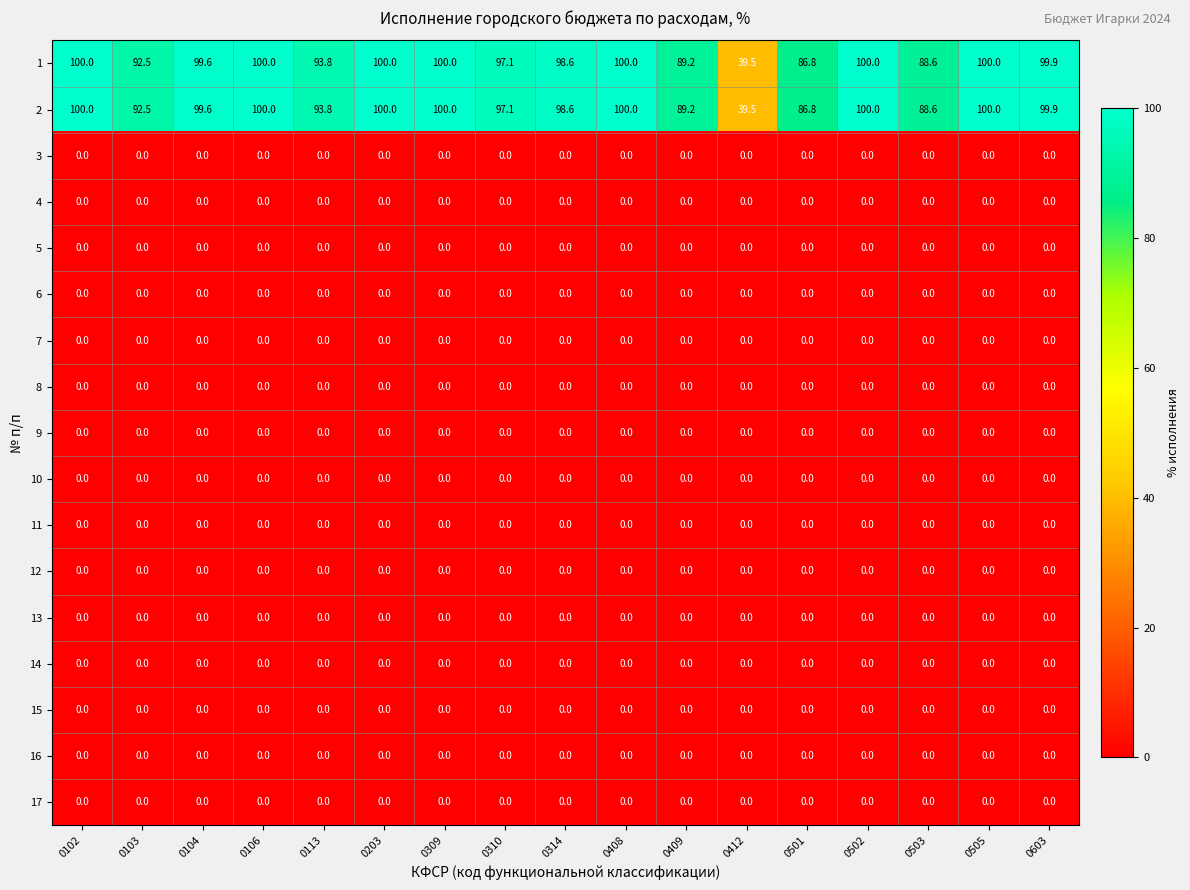

What is the maximum value shown in the chart?

100.0